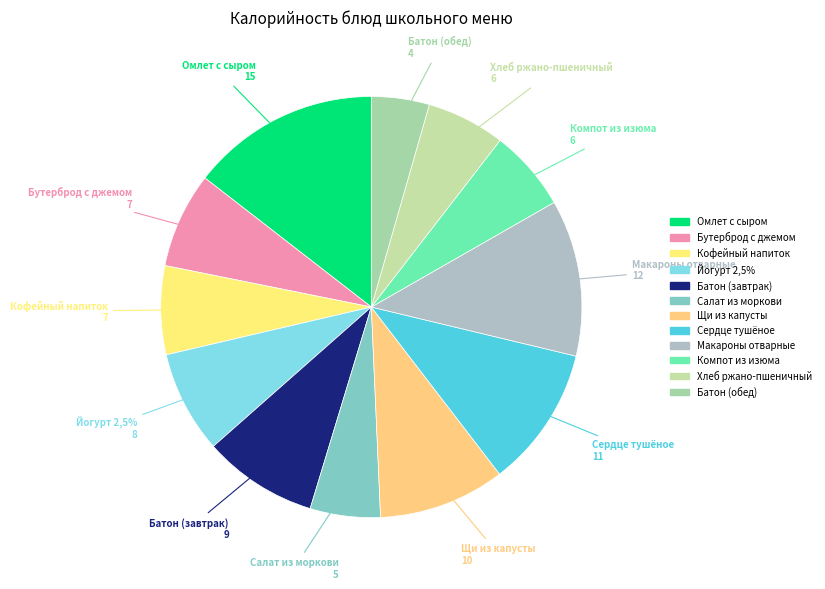

Is it true that СЕРДЦЕ ТУШЕНОЕ В СОУСЕ is 11% of the pie?

True